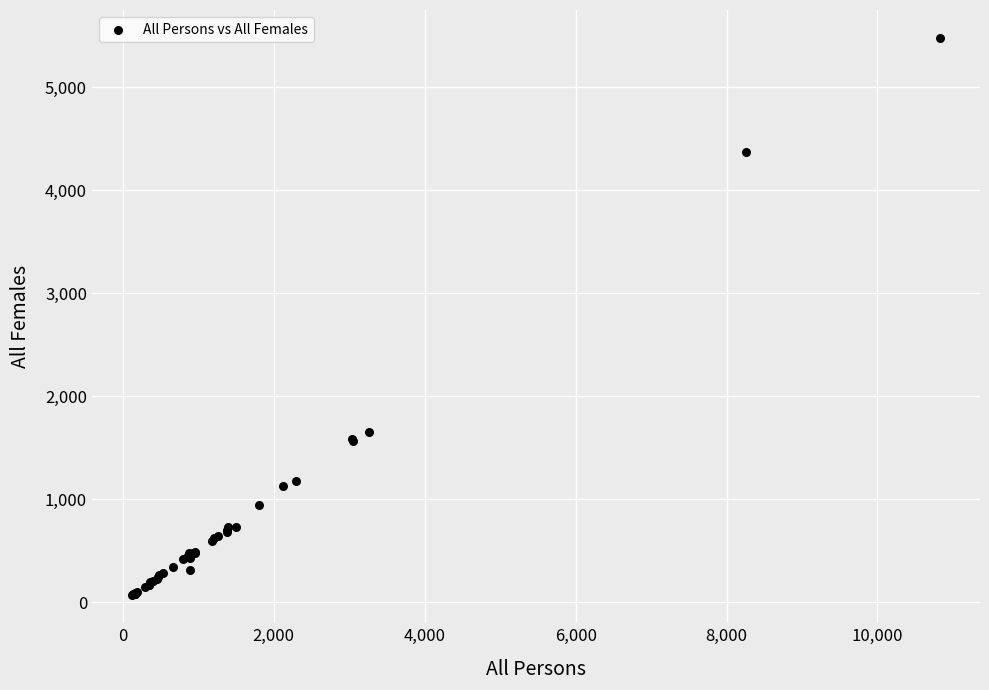

What Y value in the scatter plot is closest to 2773?

1653